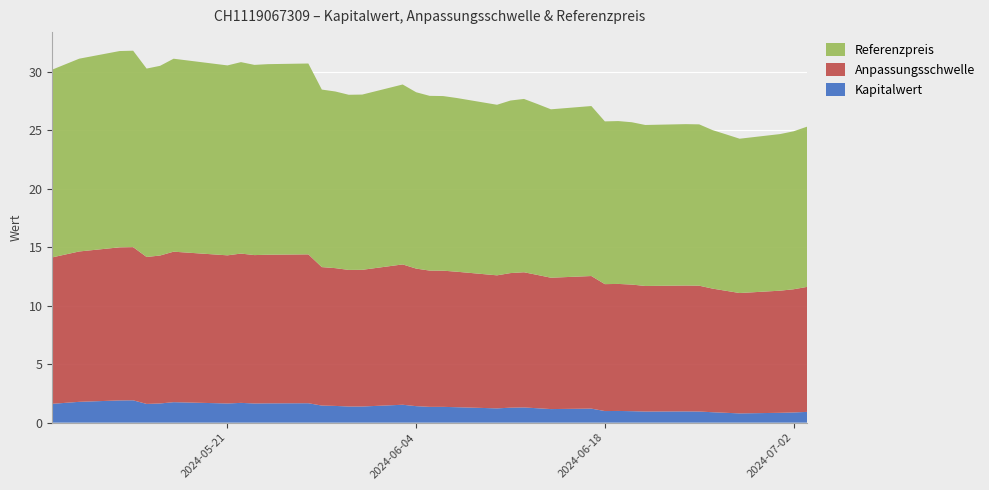

What is the lowest value of the Kapitalwert series?

0.8